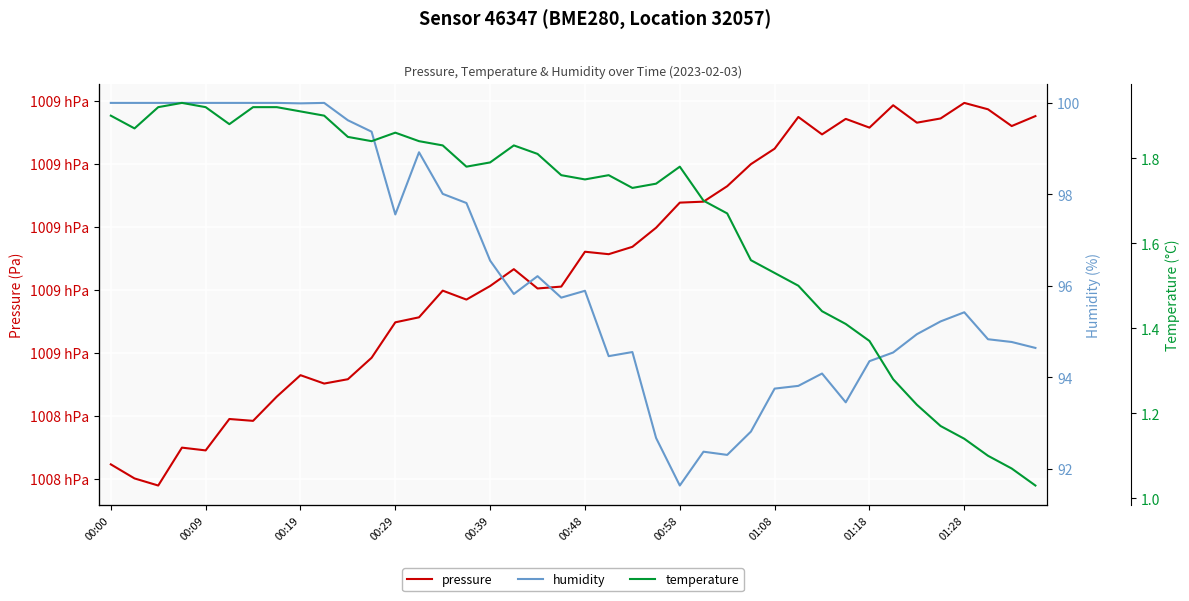

What position from the left is 01:28?

37